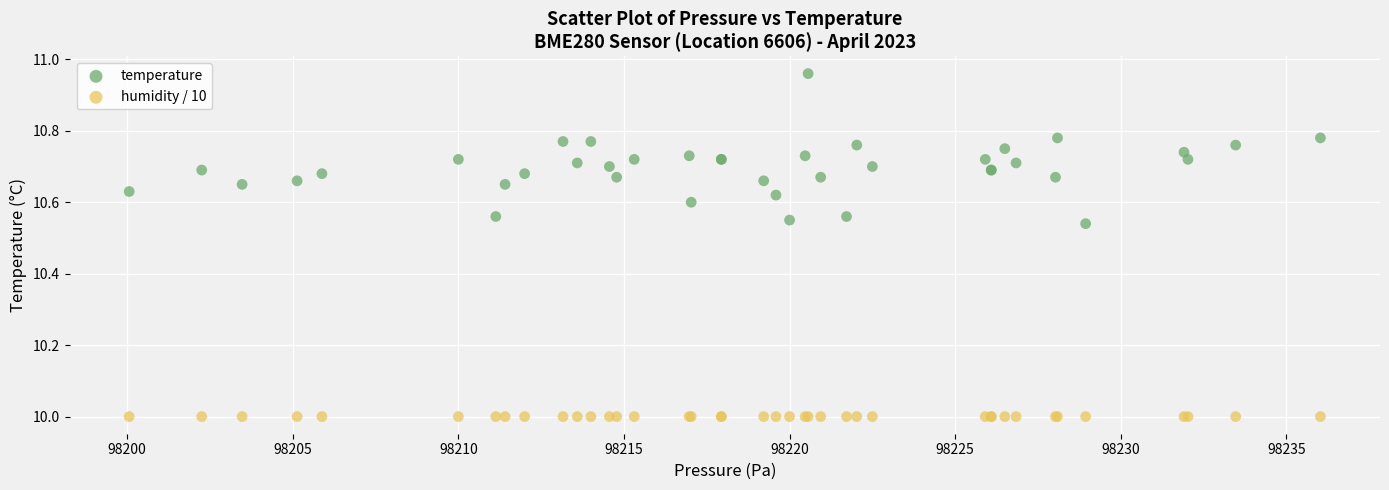

Which series reaches the minimum Y coordinate?

humidity / 10